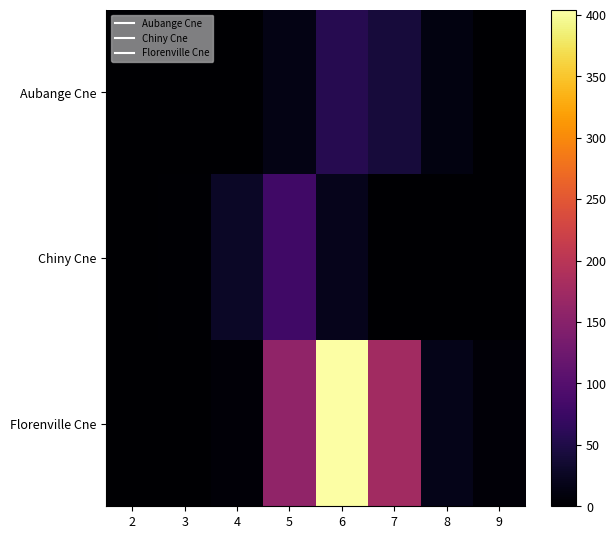

Reading left to right, list all the values displayed in this chart.

Aubange Cne: 2=0.0	3=0.0	4=0.0	5=14.8	6=55.7	7=42.6	8=11.5	9=0.0
Chiny Cne: 2=0.4	3=2.4	4=28.1	5=79.9	6=19.3	7=0.0	8=0.0	9=0.0
Florenville Cne: 2=0.0	3=0.0	4=5.3	5=159.3	6=404.1	7=175.6	8=18.2	9=4.9